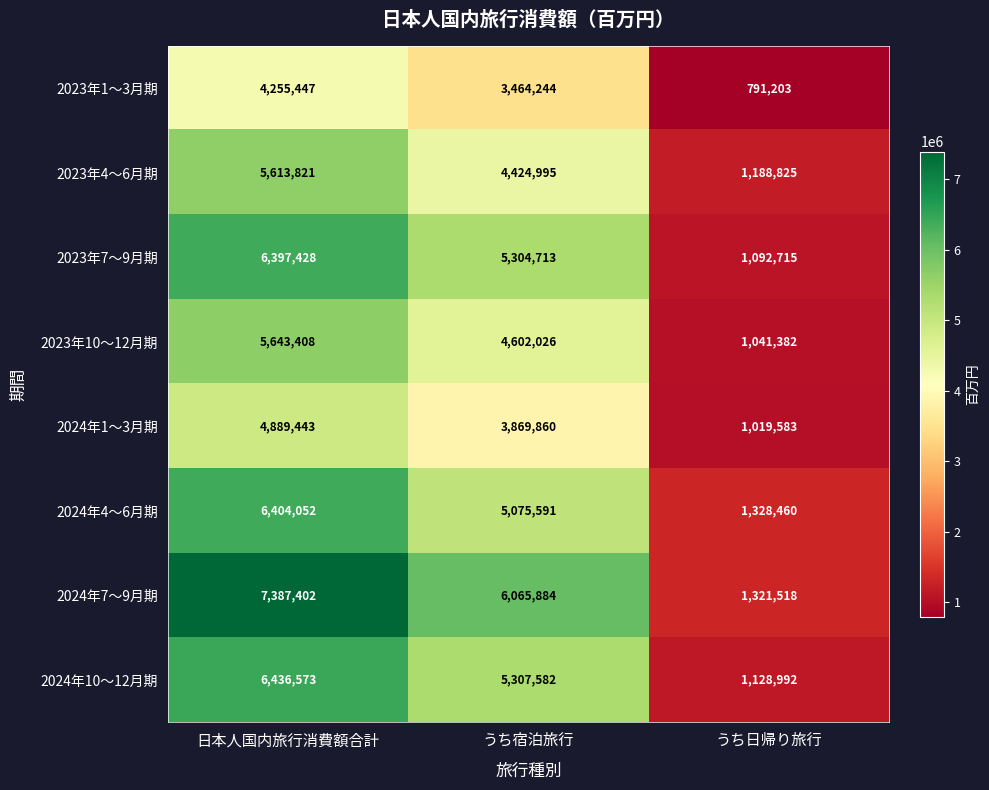

What is the minimum value shown in the chart?

791203